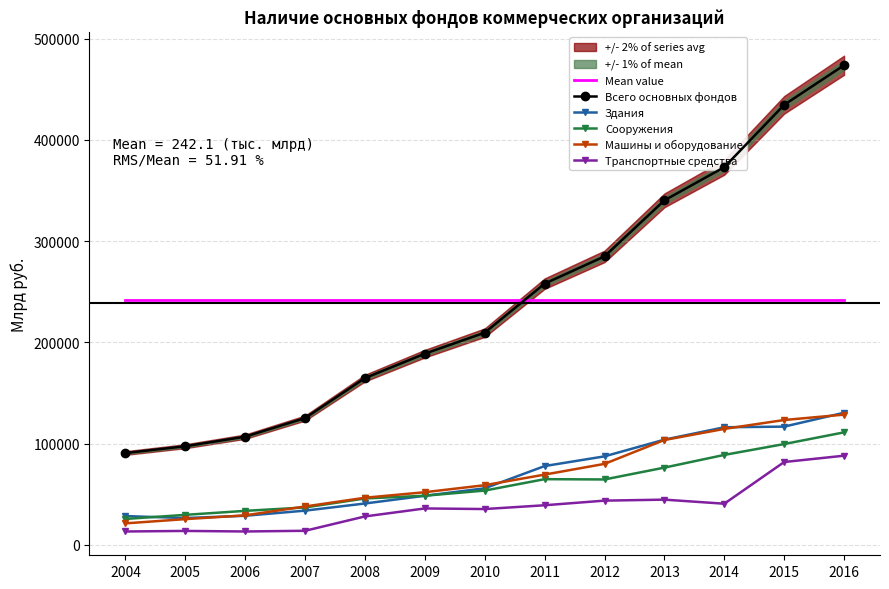

Reading left to right, extract all data points from this chart.

Mean value: 242112.4	242112.4	242112.4	242112.4	242112.4	242112.4	242112.4	242112.4	242112.4	242112.4	242112.4	242112.4	242112.4
Всего основных фондов: 90635.0	97360.0	106800.0	125172.0	164682.0	188793.0	209540.0	257956.0	284894.0	340240.0	373029.0	434616.0	473744.0
Здания: 28325.0	26399.0	28634.0	33712.0	40775.0	48415.0	55772.0	77743.0	87337.0	103829.0	116074.0	116711.0	130438.0
Сооружения: 25490.0	29548.0	33492.0	36883.0	45720.0	48443.0	53536.0	64802.0	64510.0	76225.0	88769.0	99498.0	111046.0
Машины и оборудование: 21132.0	25330.0	29060.0	37831.0	46446.0	51927.0	58841.0	69312.0	79906.0	103508.0	114468.0	123243.0	128577.0
Транспортные средства: 13115.0	13666.0	13119.0	13810.0	27983.0	35882.0	35281.0	39027.0	43592.0	44575.0	40557.0	81738.0	87986.0